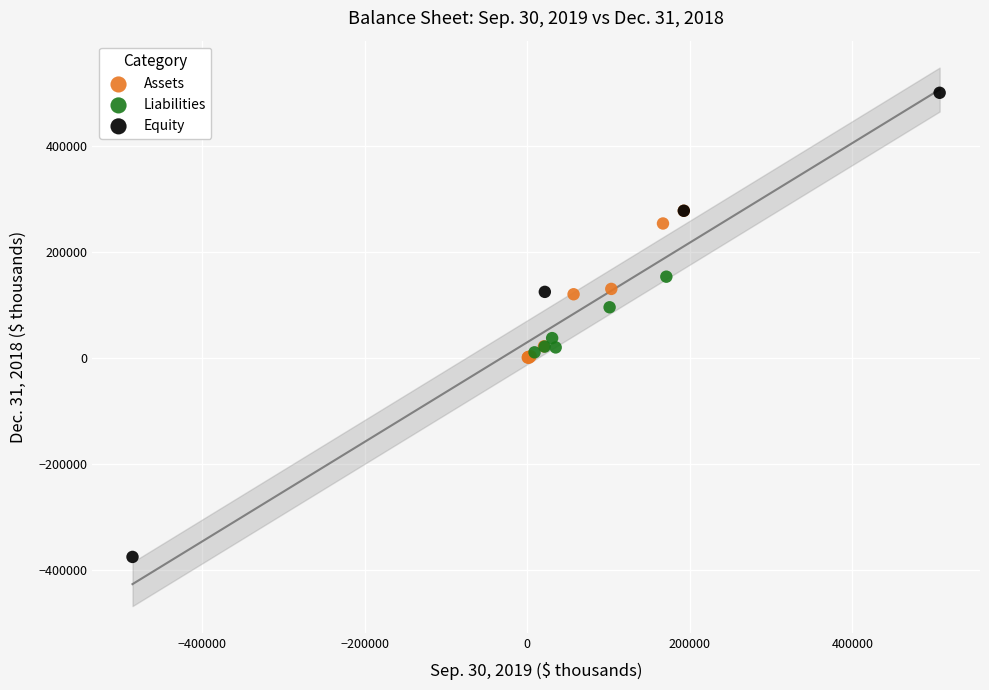

Which series reaches the minimum Y coordinate?

Equity